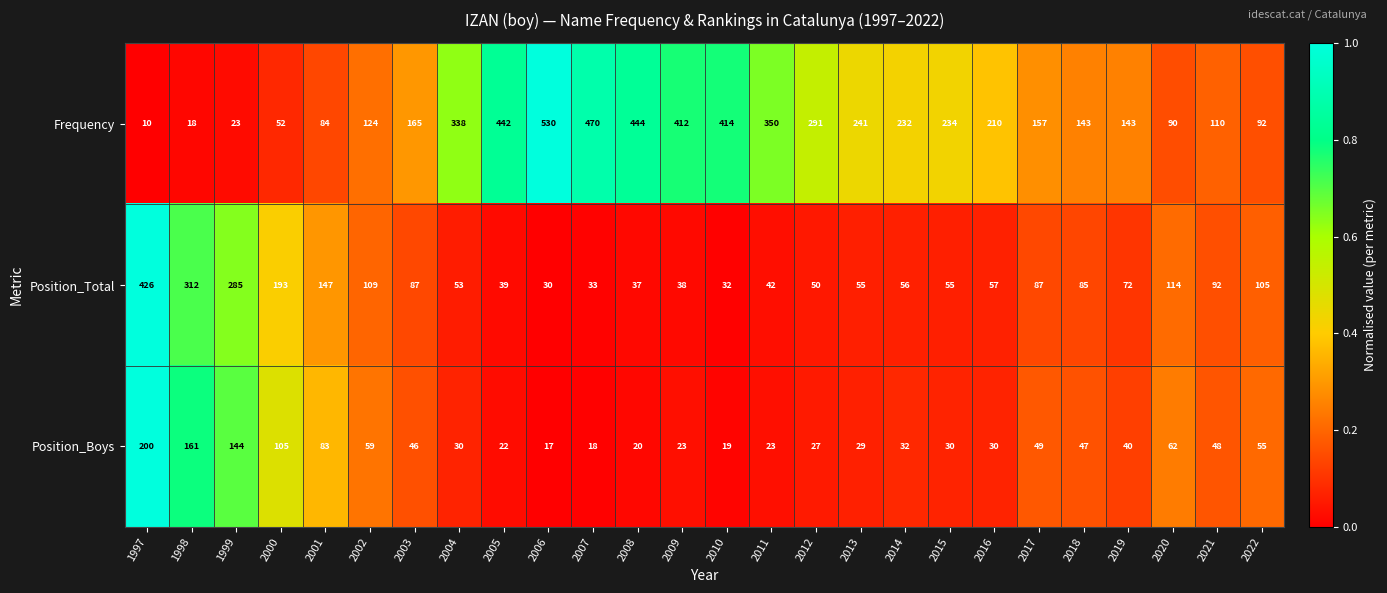

How many series are shown in this chart?

3